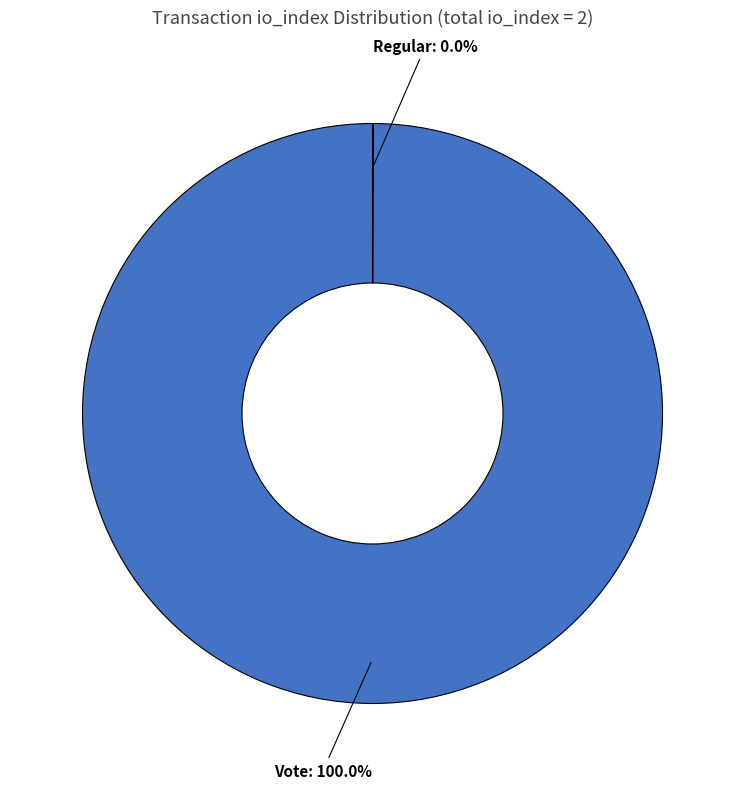

To the nearest percent, what is the difference between the largest and smallest slice percentages?

100%